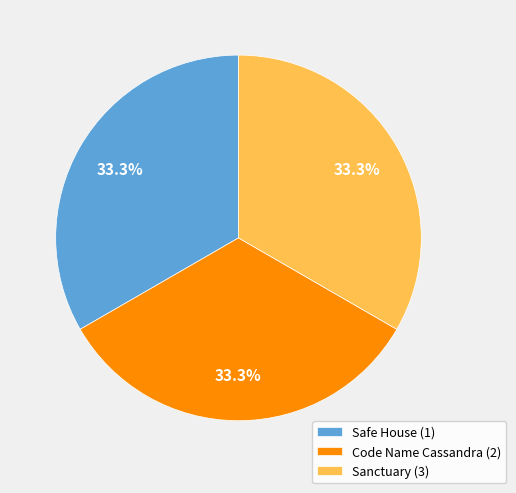

Does any single category account for the majority?

No